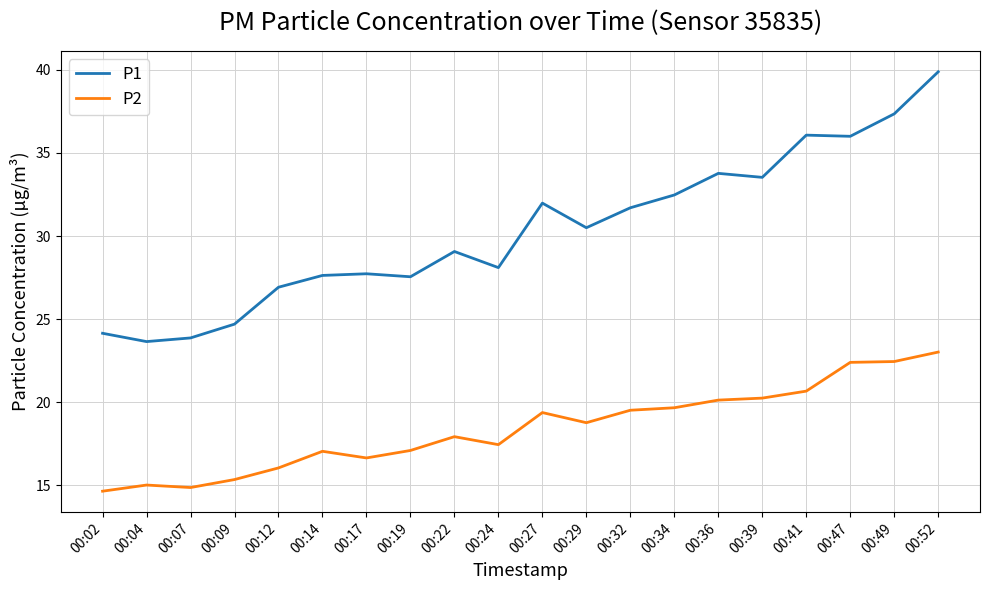

List the series in order of their overall mean, lowest first.

P2, P1